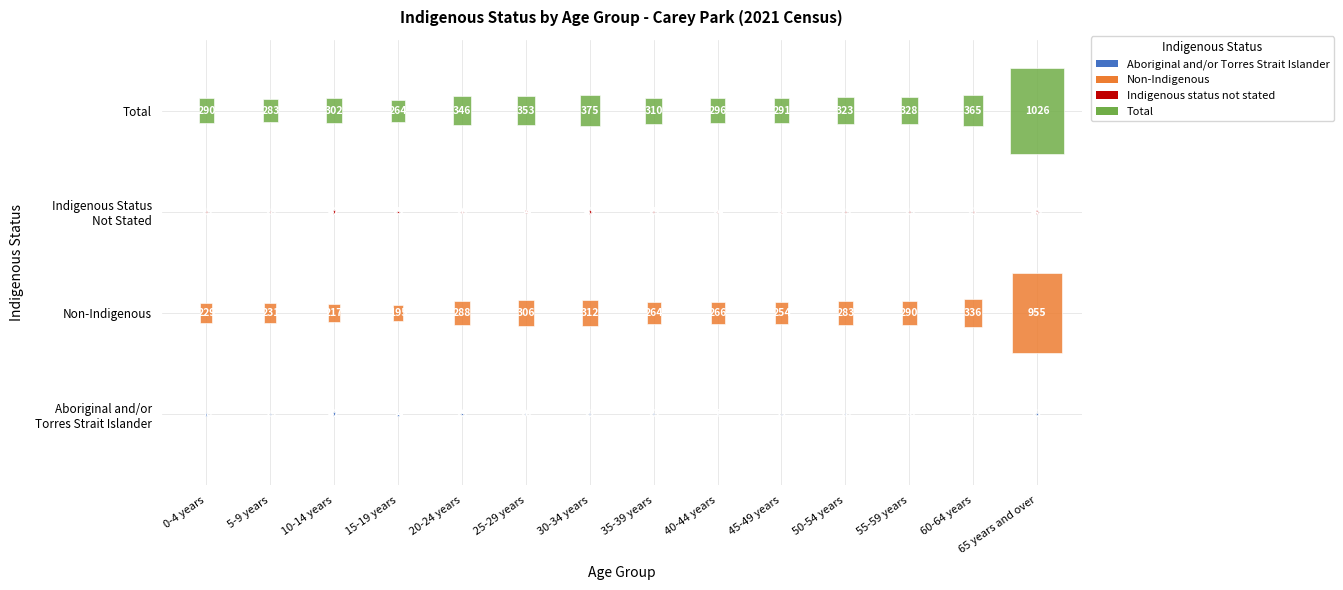

What is the total value across all series at 10-14 years?

603